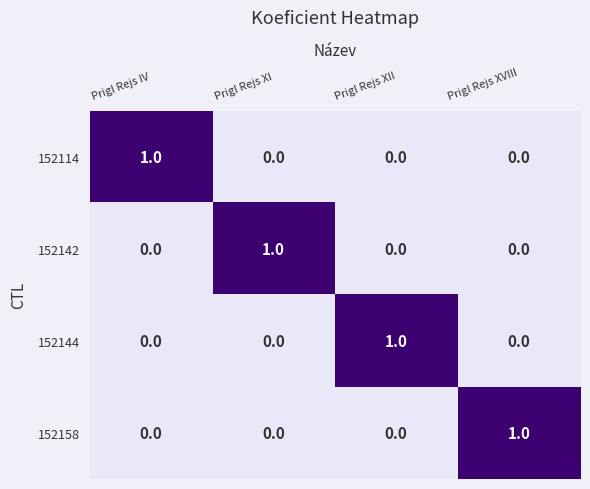

Is the value of 152144 at Prigl Rejs XII greater than the value of 152114 at Prigl Rejs XVIII?

Yes